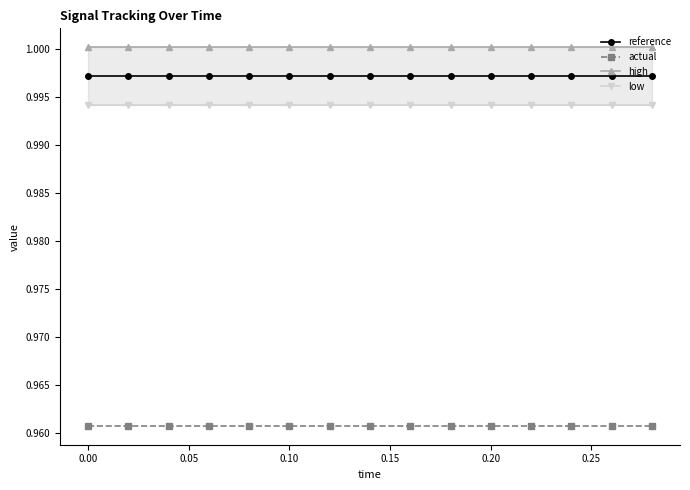

Reading left to right, list all the values displayed in this chart.

reference: 1.0	1.0	1.0	1.0	1.0	1.0	1.0	1.0	1.0	1.0	1.0	1.0	1.0	1.0	1.0
actual: 1.0	1.0	1.0	1.0	1.0	1.0	1.0	1.0	1.0	1.0	1.0	1.0	1.0	1.0	1.0
high: 1.0	1.0	1.0	1.0	1.0	1.0	1.0	1.0	1.0	1.0	1.0	1.0	1.0	1.0	1.0
low: 1.0	1.0	1.0	1.0	1.0	1.0	1.0	1.0	1.0	1.0	1.0	1.0	1.0	1.0	1.0